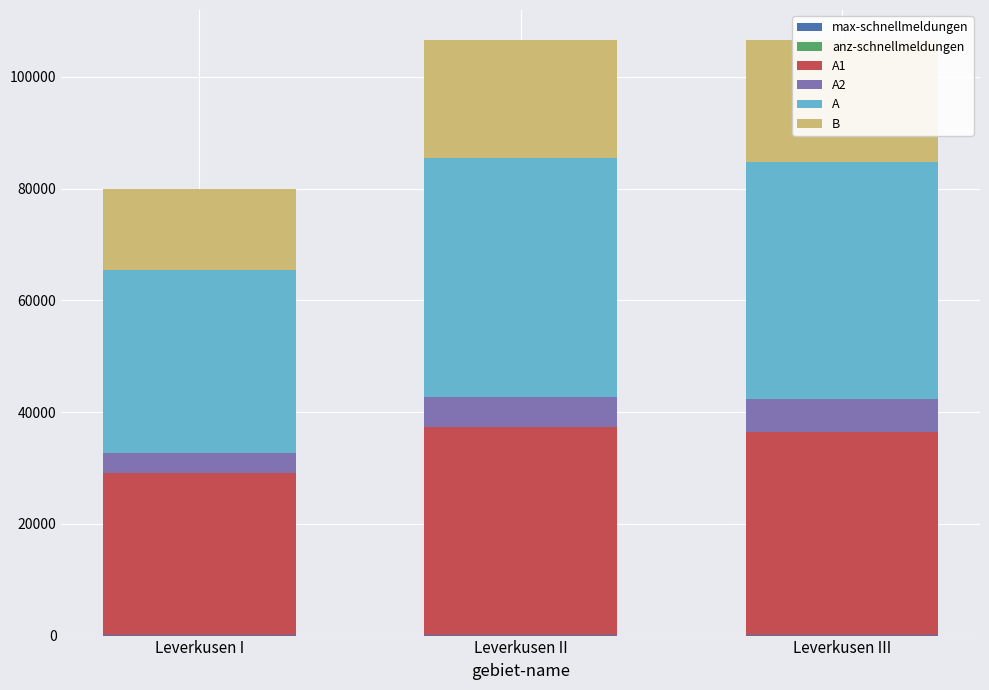

What is the total value across all series at Leverkusen I?

79939